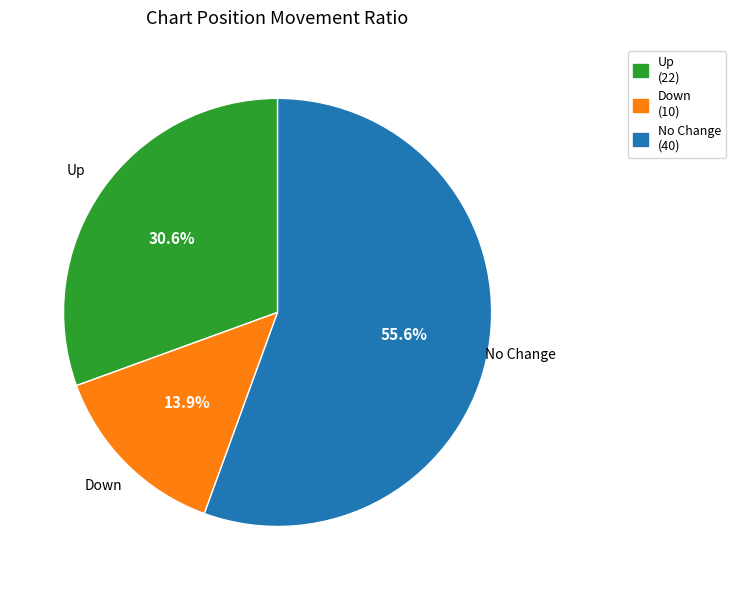

Rank the categories by value from highest to lowest.

No Change, Up, Down